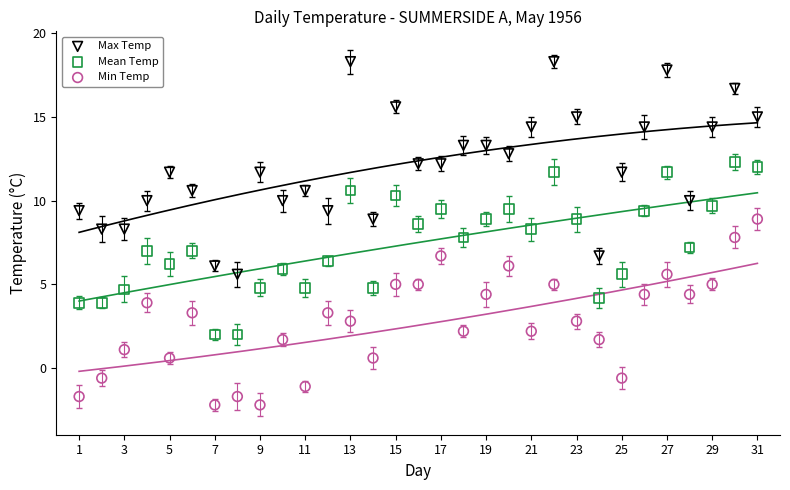

Which series contains the highest Y value?

Max Temp